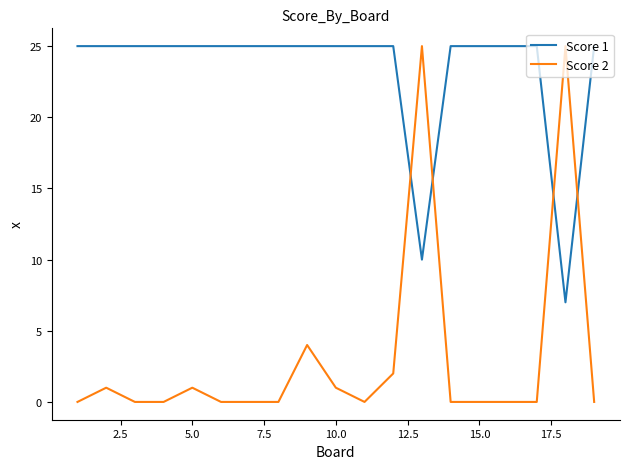

Which series has the largest total across all categories?

Score 1